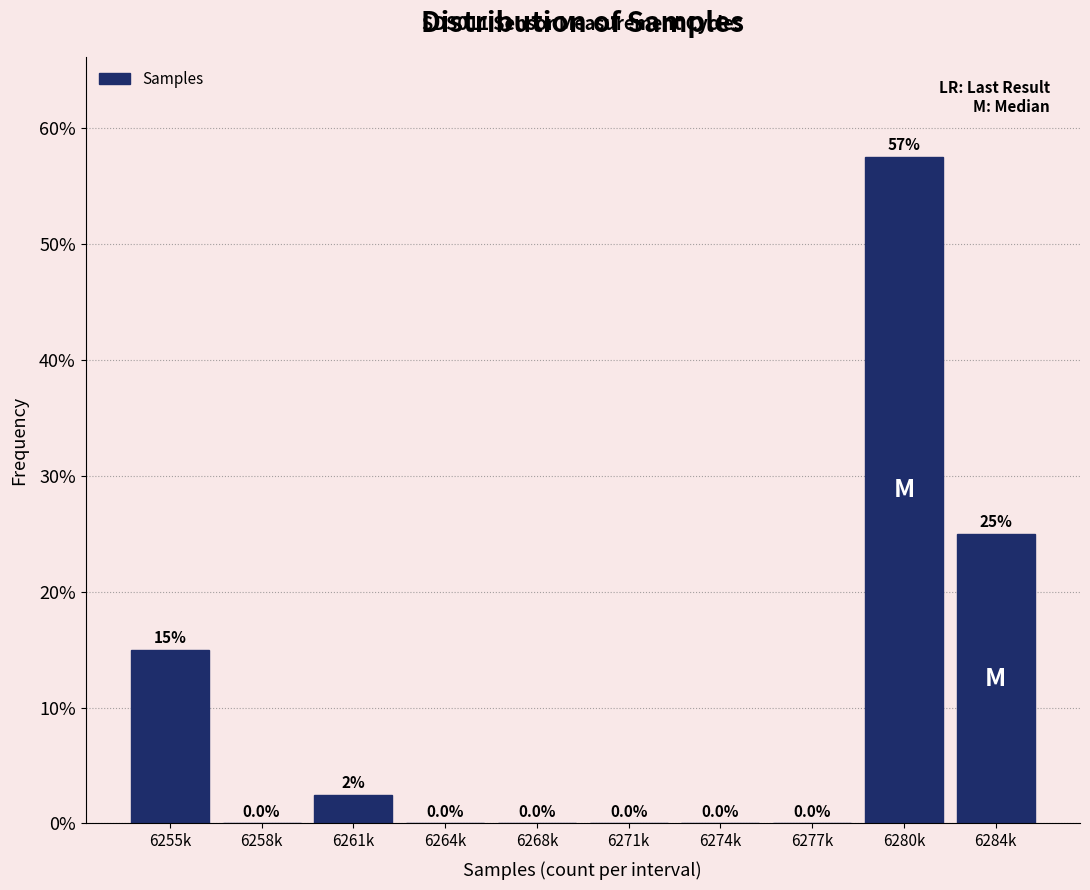

Reading left to right, list all the values displayed in this chart.

6255k=15.0	6258k=0.0	6261k=2.5	6264k=0.0	6268k=0.0	6271k=0.0	6274k=0.0	6277k=0.0	6280k=57.5	6284k=25.0